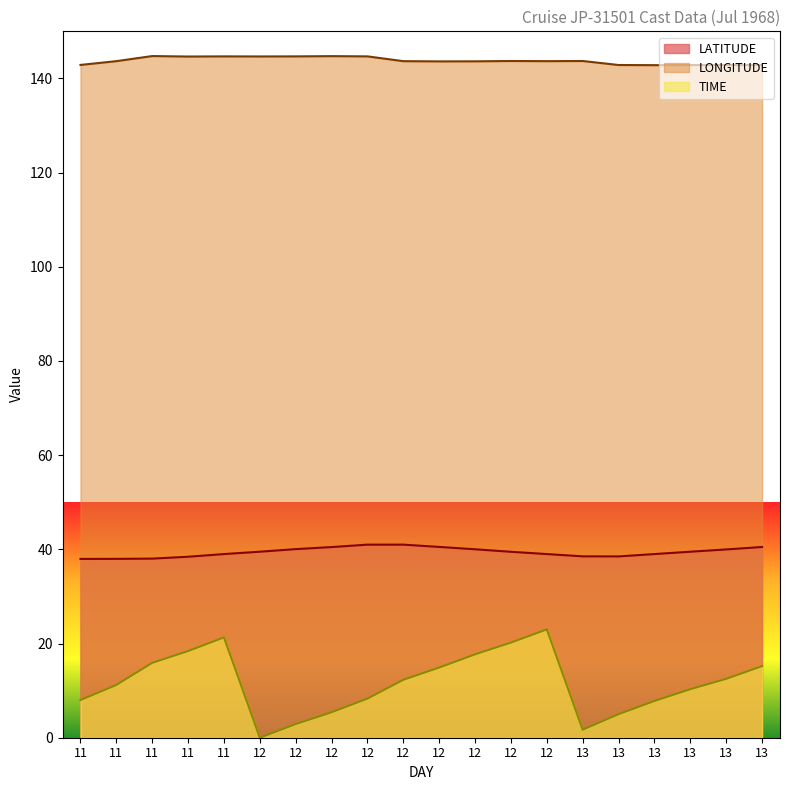

Reading left to right, list all the values displayed in this chart.

LATITUDE: 38.0	38.0	38.0	38.4	39.0	39.5	40.0	40.5	41.0	41.0	40.5	40.0	39.5	39.0	38.5	38.5	39.0	39.5	40.0	40.5
LONGITUDE: 142.9	143.7	144.8	144.7	144.7	144.7	144.7	144.7	144.7	143.7	143.6	143.6	143.7	143.7	143.7	142.8	142.8	142.8	142.8	142.8
TIME: 8.0	11.2	15.9	18.4	21.3	0.0	2.9	5.4	8.3	12.3	14.9	17.7	20.2	23.0	1.7	5.0	7.8	10.3	12.5	15.2